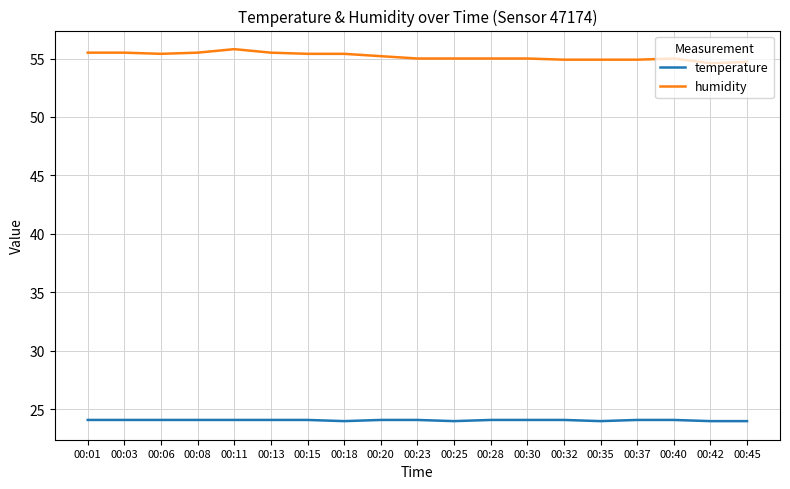

Rank the series by their average value, from highest to lowest.

humidity, temperature